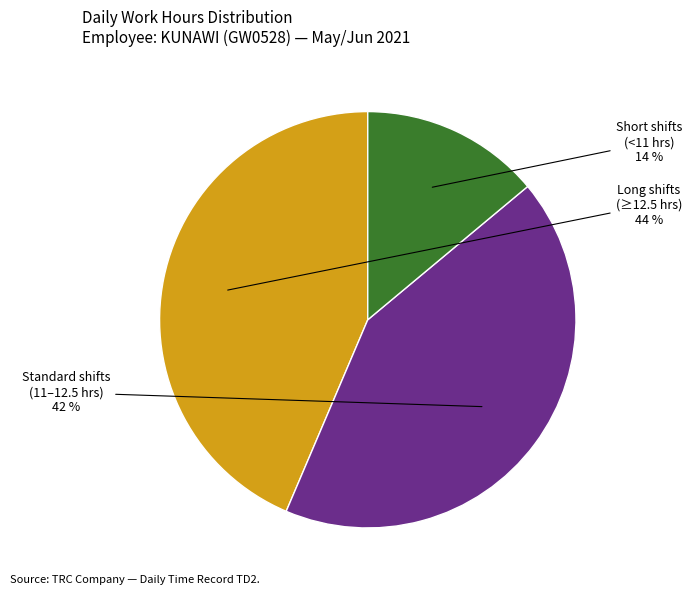

To the nearest percent, what is the average slice percentage?

33%